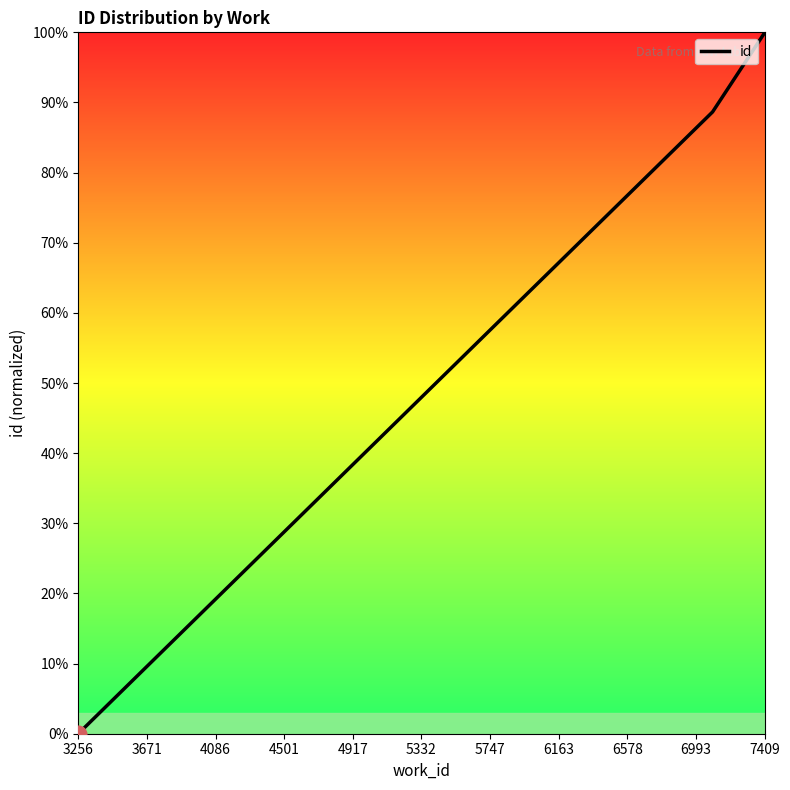

What is the average value?

62.9